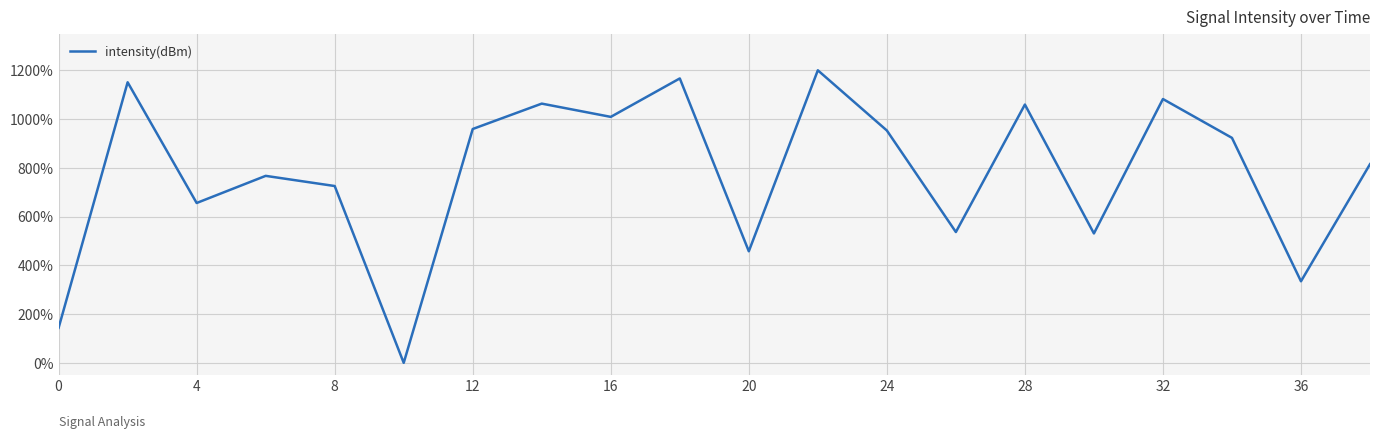

What is the maximum value shown in the chart?

1200.0